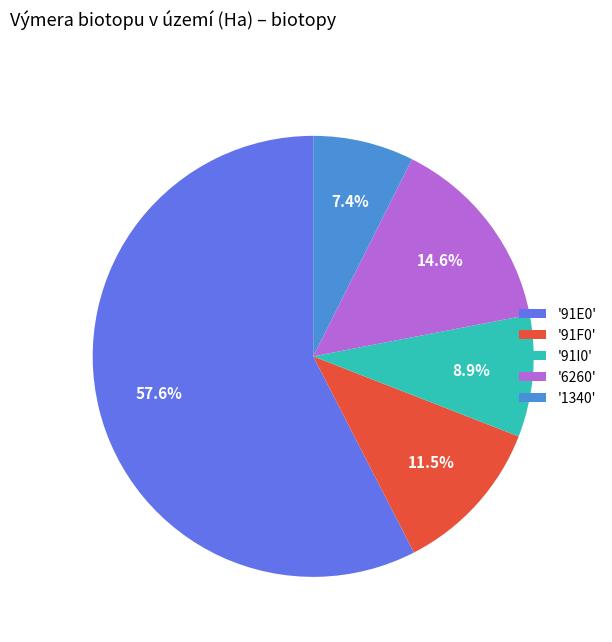

Which slice is the smallest?

'1340'